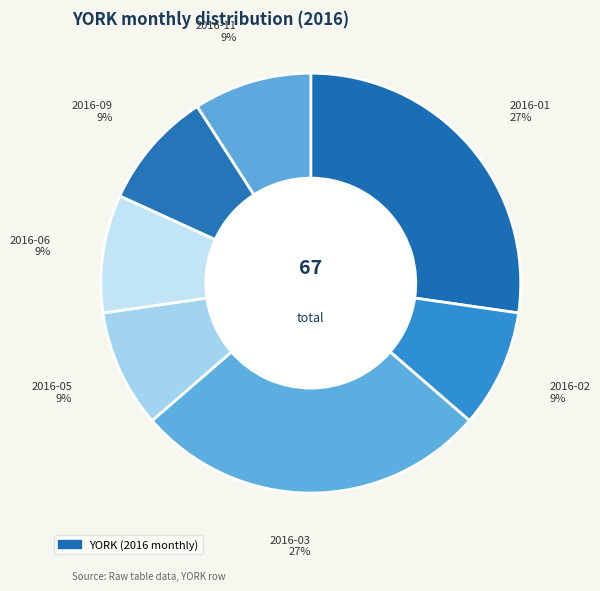

Do 2016-01 27% and 2016-02 9% together represent more than half of the pie?

No